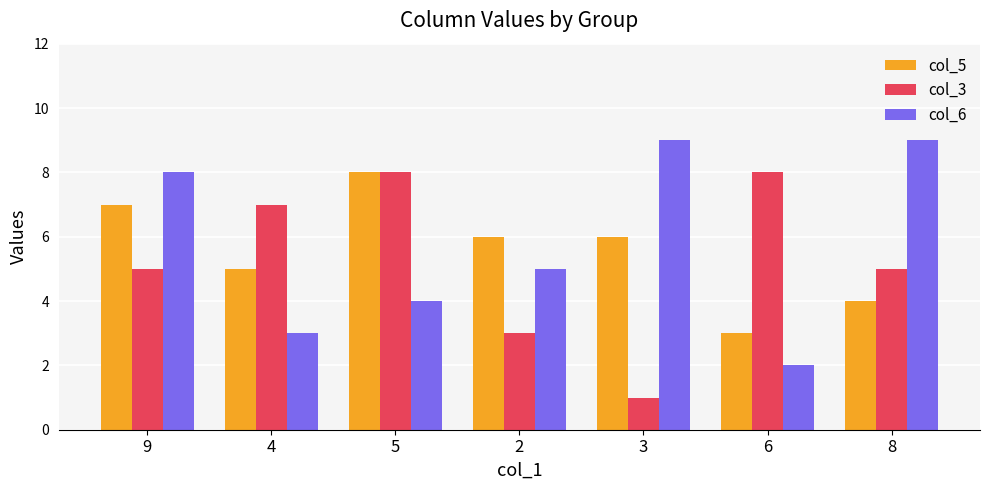

The value of col_3 at 2 is 3. True or false?

True